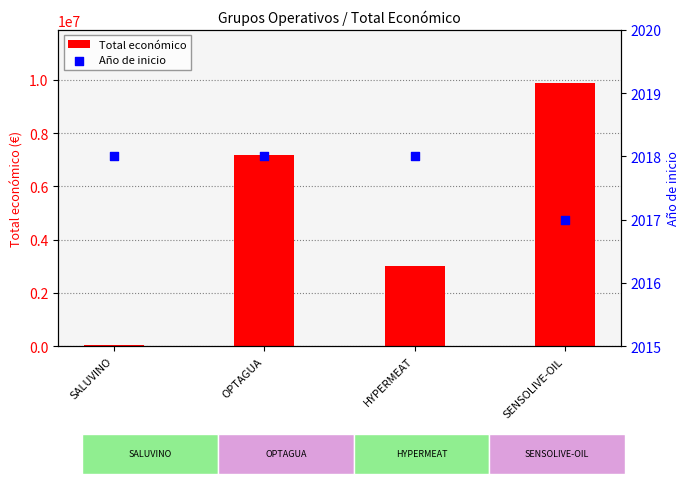

Which series reaches the minimum Y coordinate?

Año de inicio